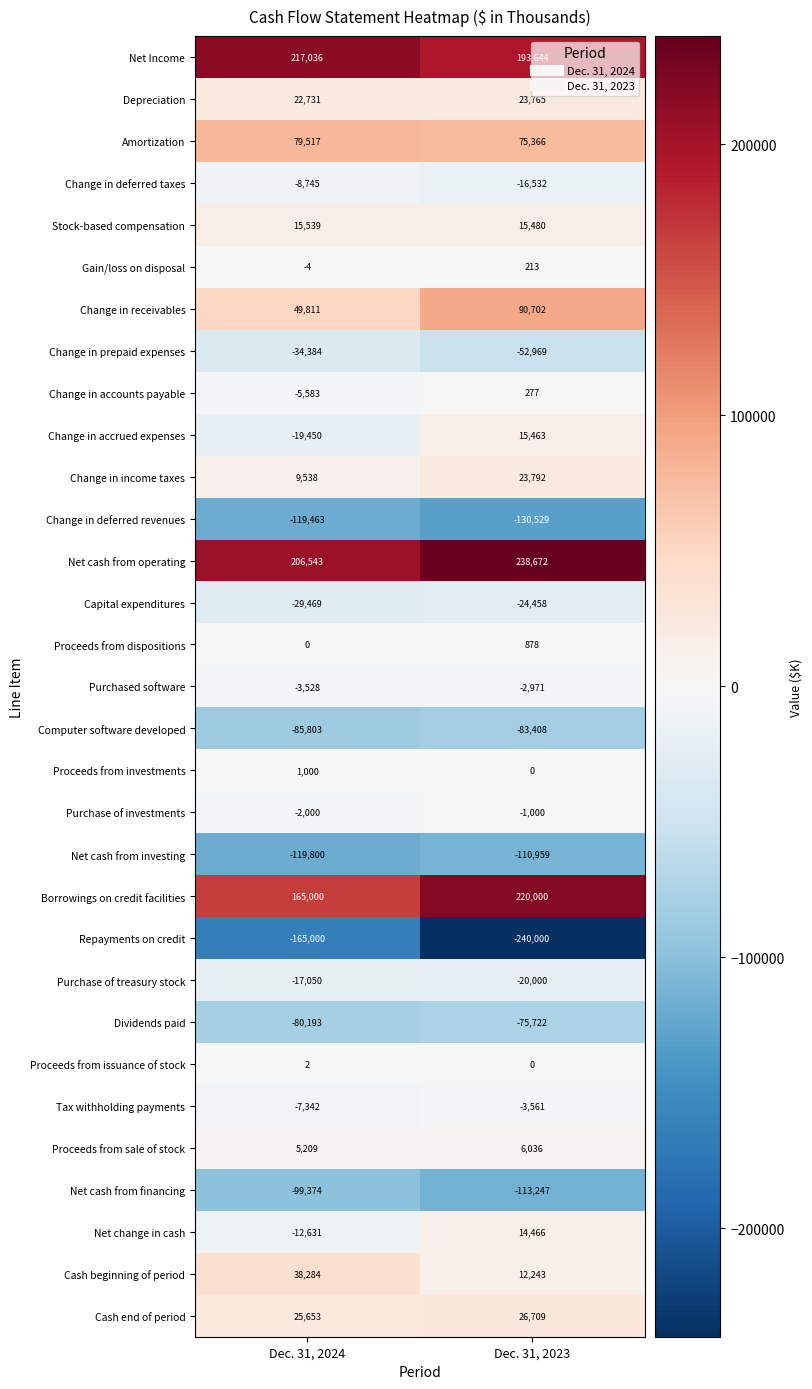

What is the sum of all Capital expenditures values?

-53927